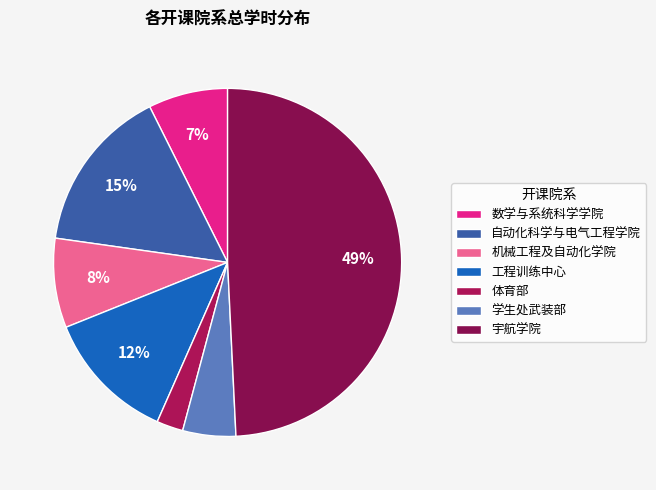

Which has a higher value, 宇航学院 or 体育部?

宇航学院